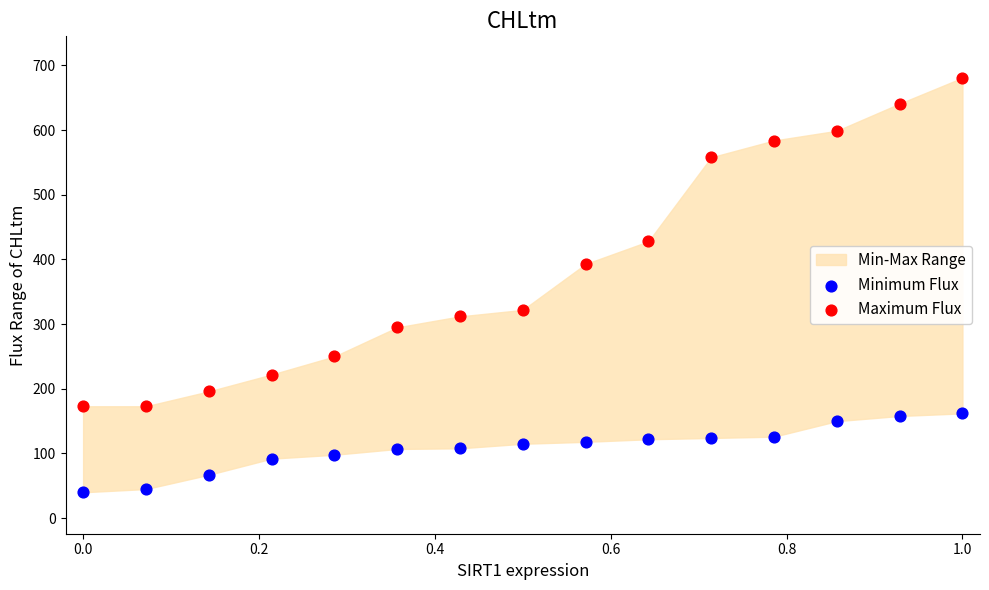

Which series reaches the minimum Y coordinate?

Minimum Flux